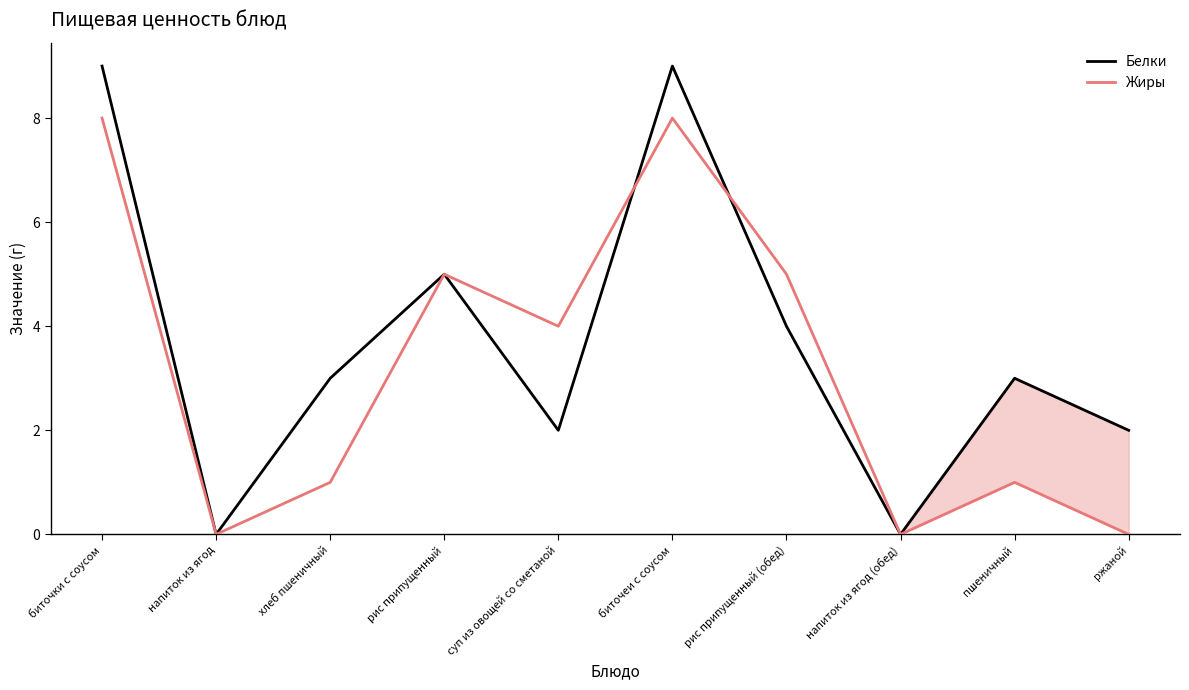

What is the average value of the Жиры series?

3